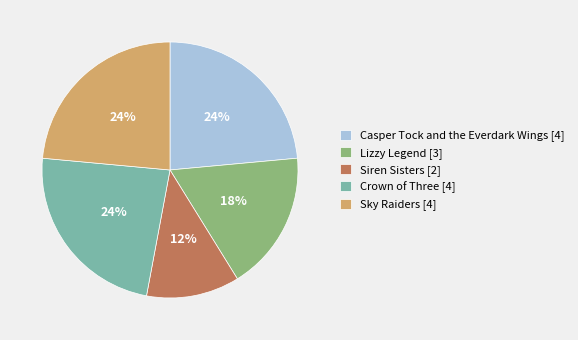

What percentage is the Lizzy Legend slice, to the nearest percent?

18%